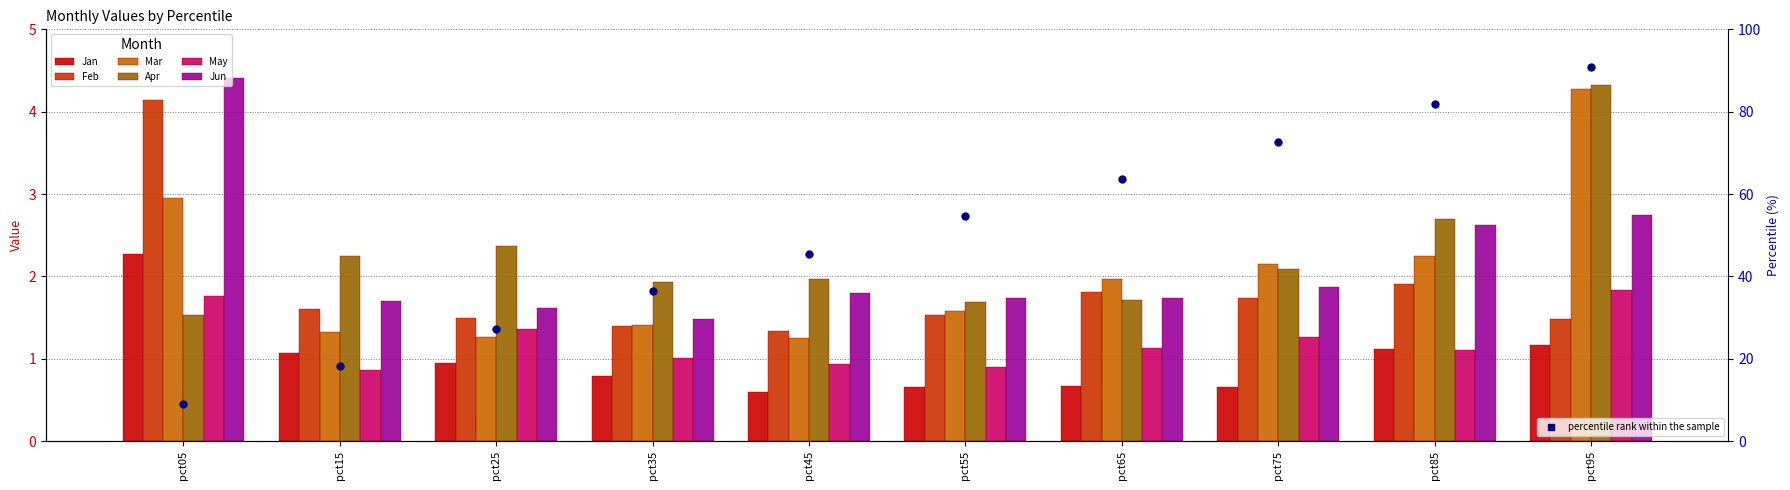

How many groups of bars are there?

10